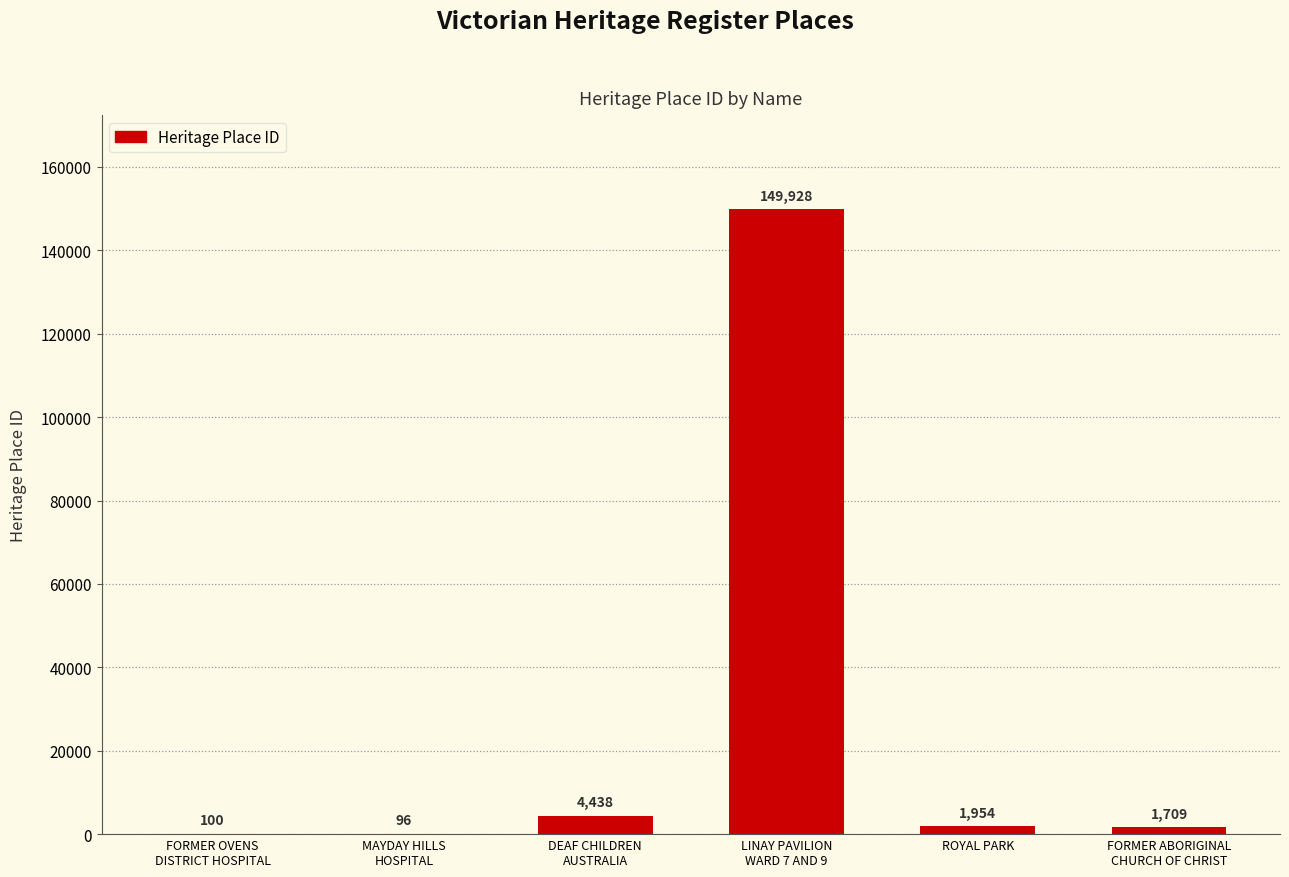

Reading right to left, list all the values displayed in this chart.

1709	1954	149928	4438	96	100